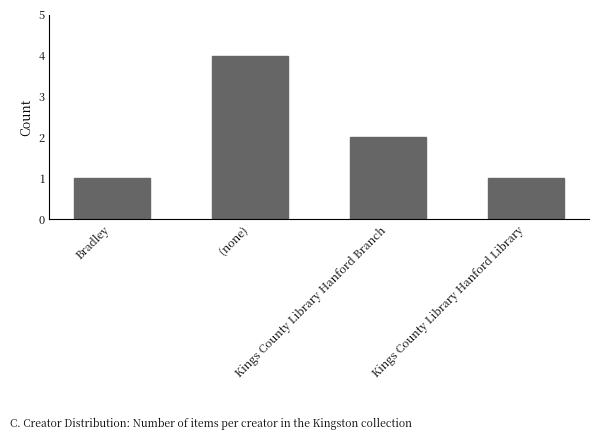

What is the difference between the maximum and second lowest values?

3